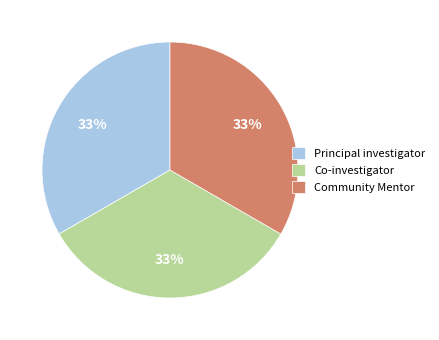

What percentage is the Principal investigator slice, to the nearest percent?

33%